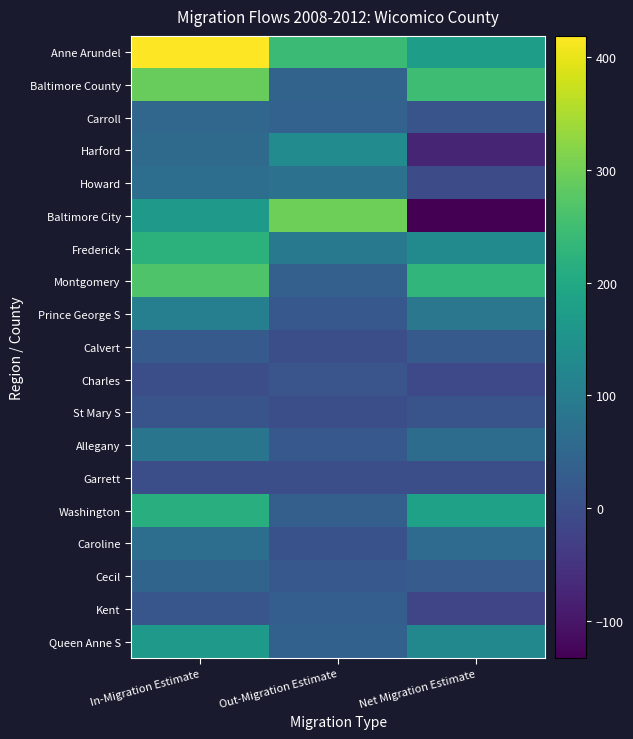

Which series has the largest range (max minus min)?

Baltimore City